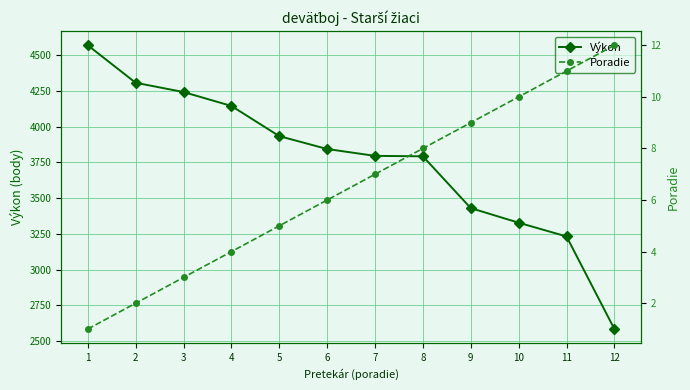

Which has a higher value, 10 or 9?

9